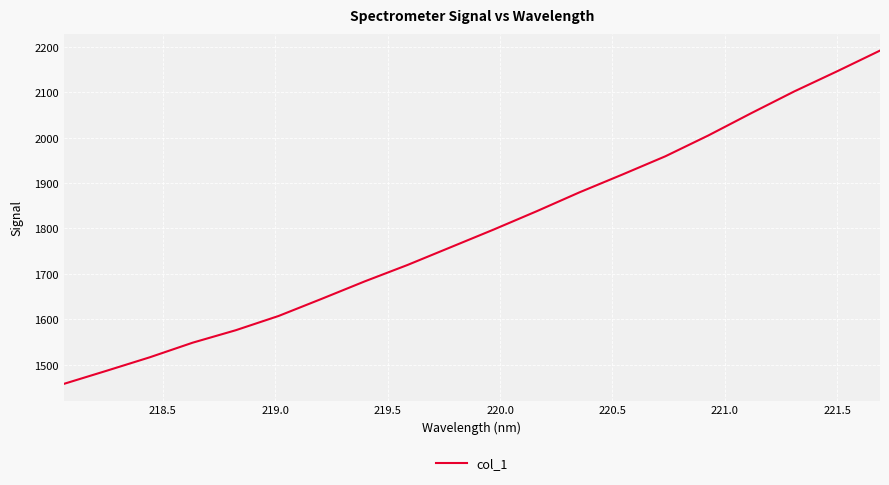

What is the greatest value displayed?

2192.1